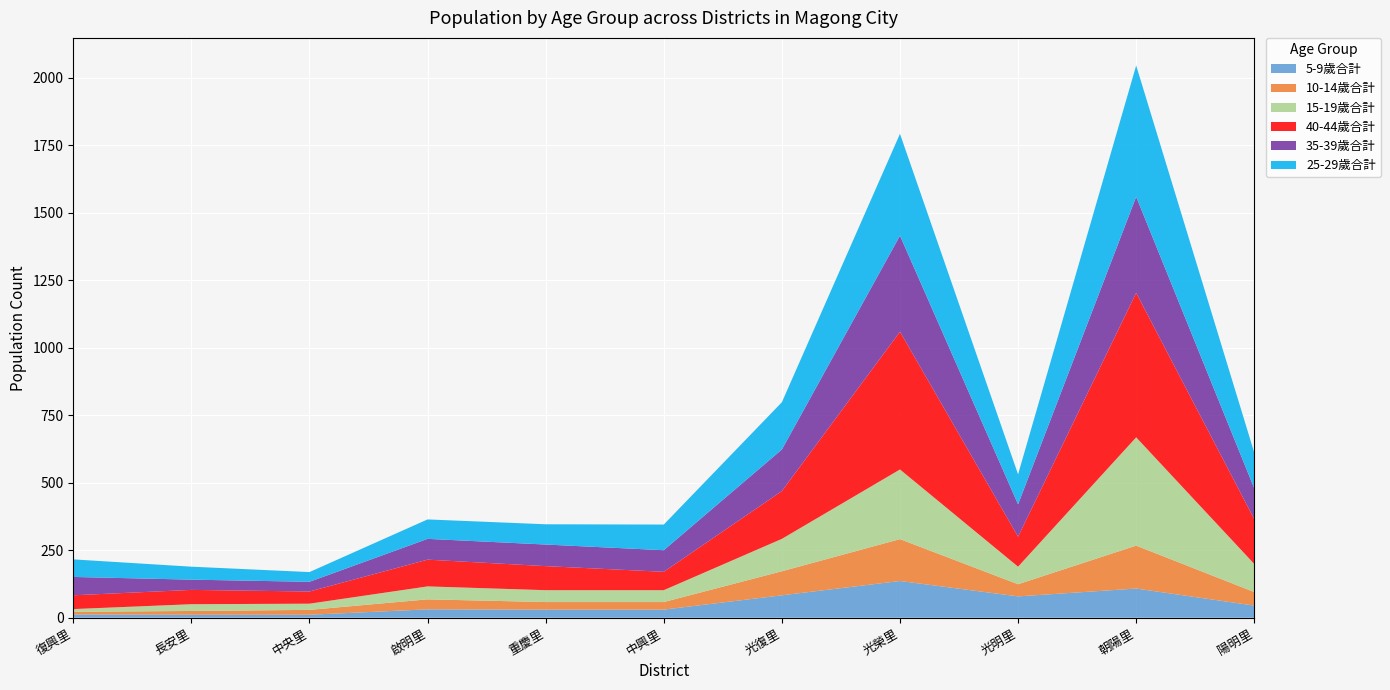

Reading left to right, list all the values displayed in this chart.

5-9歲合計: 復興里=12	長安里=11	中央里=11	啟明里=31	重慶里=30	中興里=30	光復里=83	光榮里=136	光明里=79	朝陽里=108	陽明里=45
10-14歲合計: 復興里=10	長安里=14	中央里=18	啟明里=37	重慶里=28	中興里=28	光復里=89	光榮里=155	光明里=45	朝陽里=159	陽明里=50
15-19歲合計: 復興里=10	長安里=25	中央里=23	啟明里=48	重慶里=44	中興里=44	光復里=120	光榮里=258	光明里=65	朝陽里=401	陽明里=104
40-44歲合計: 復興里=51	長安里=53	中央里=45	啟明里=99	重慶里=89	中興里=68	光復里=177	光榮里=510	光明里=111	朝陽里=535	陽明里=166
35-39歲合計: 復興里=68	長安里=38	中央里=36	啟明里=77	重慶里=80	中興里=80	光復里=154	光榮里=356	光明里=120	朝陽里=356	陽明里=114
25-29歲合計: 復興里=65	長安里=48	中央里=36	啟明里=72	重慶里=75	中興里=95	光復里=175	光榮里=377	光明里=111	朝陽里=486	陽明里=132